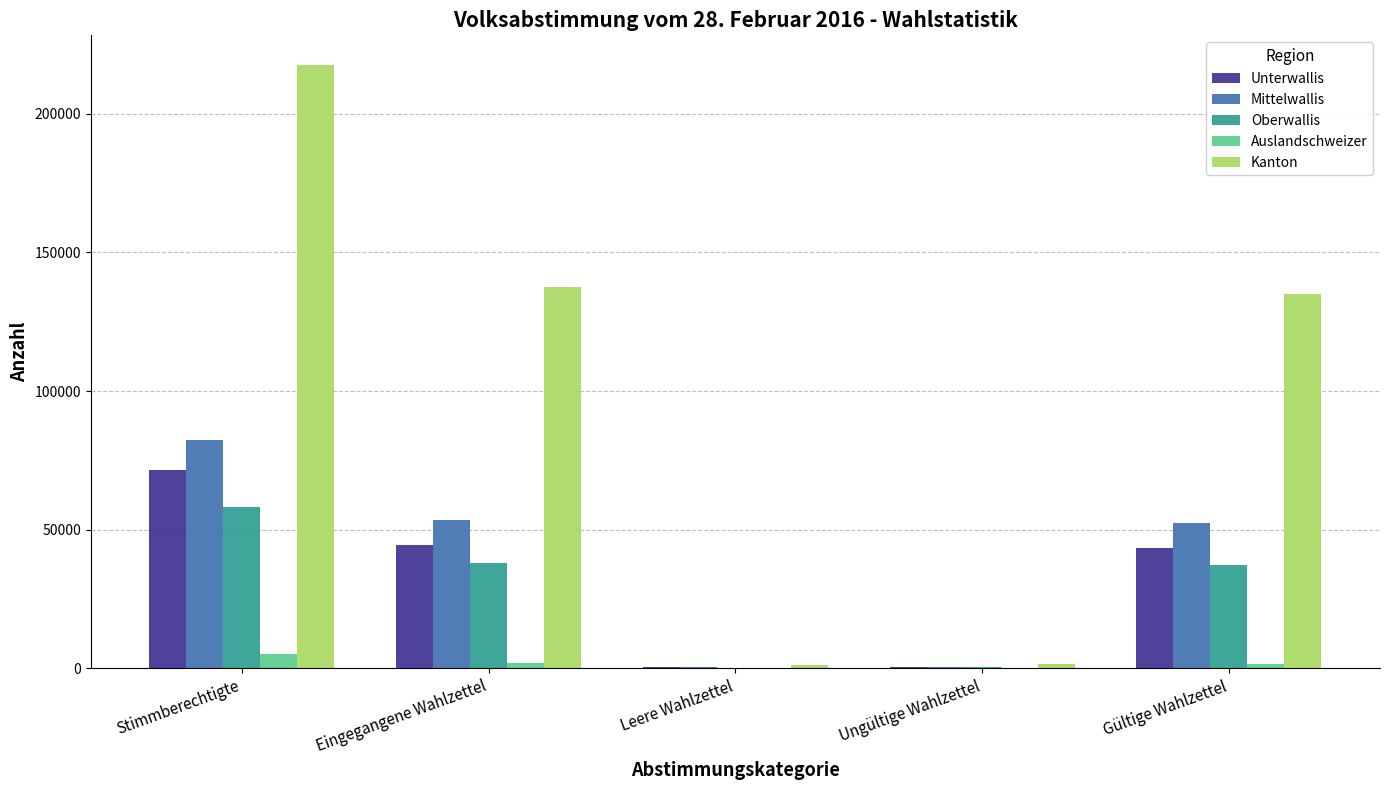

At which category is the sum across all series the highest?

Stimmberechtigte